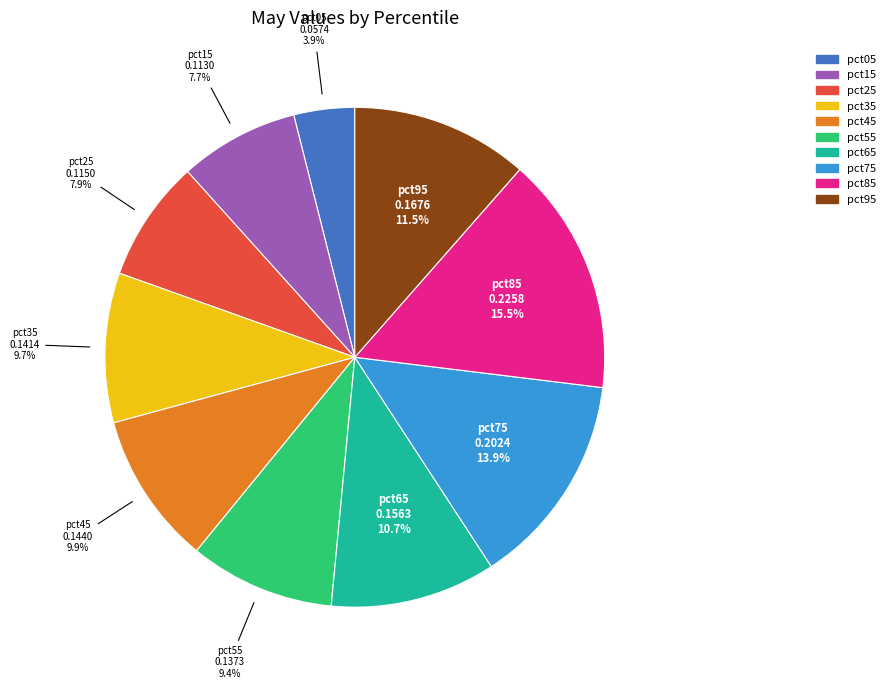

Which slice is the smallest?

pct05